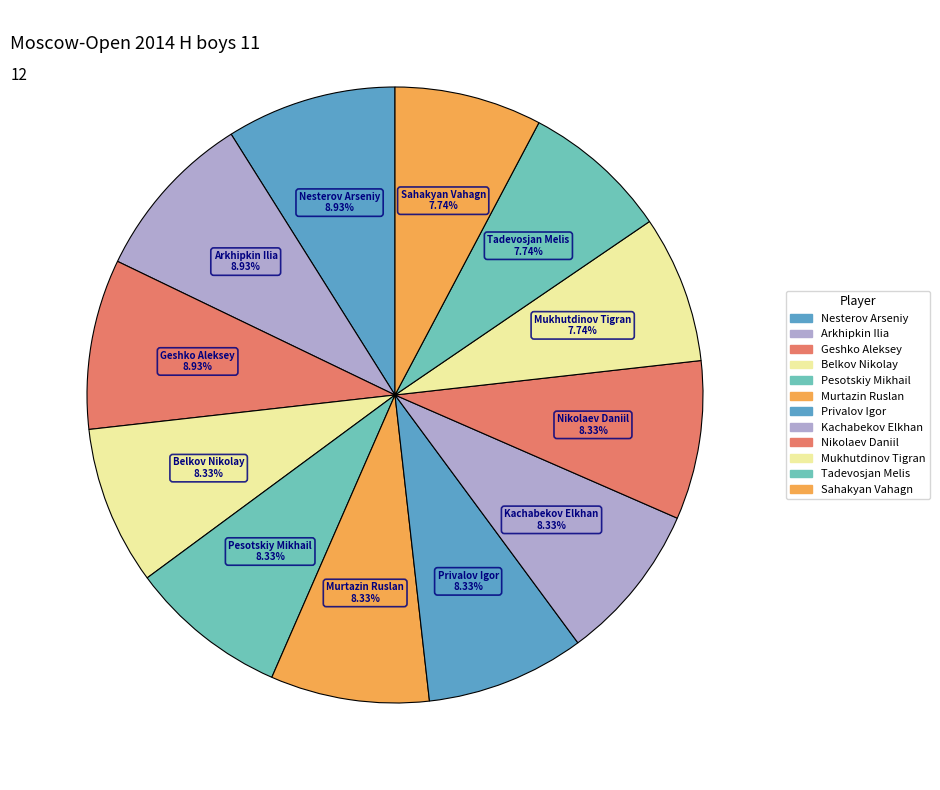

Count the number of slices in the pie.

12